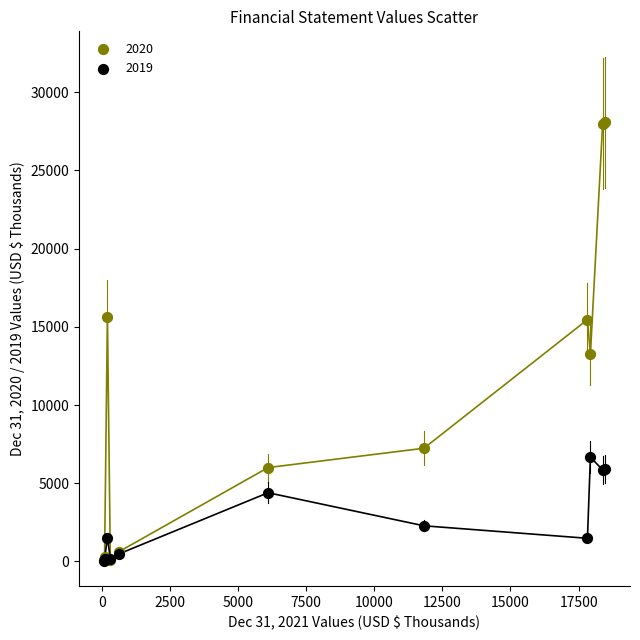

Which series has the largest Y range (max minus min)?

2020